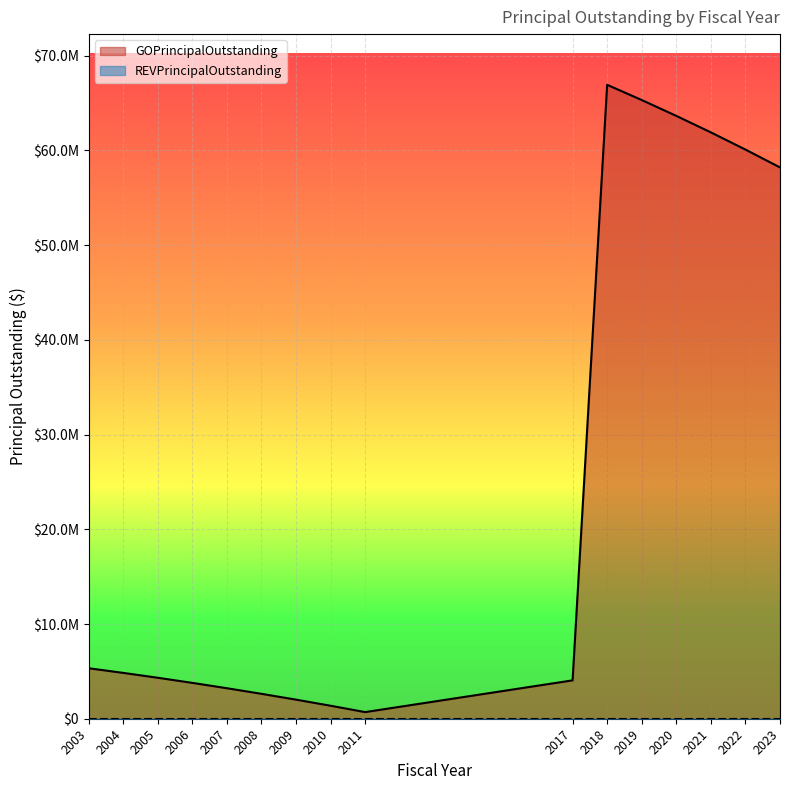

How many interior local peaks (higher than both neighbors) does the data have?

1